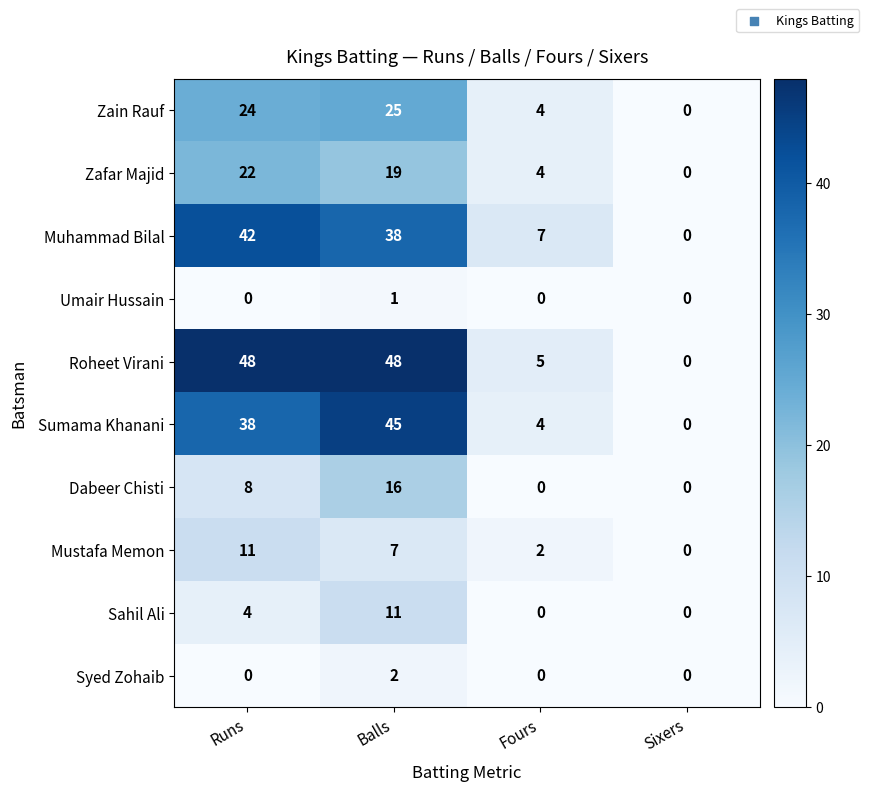

What is the difference between the maximum and minimum values in the Zafar Majid series?

22